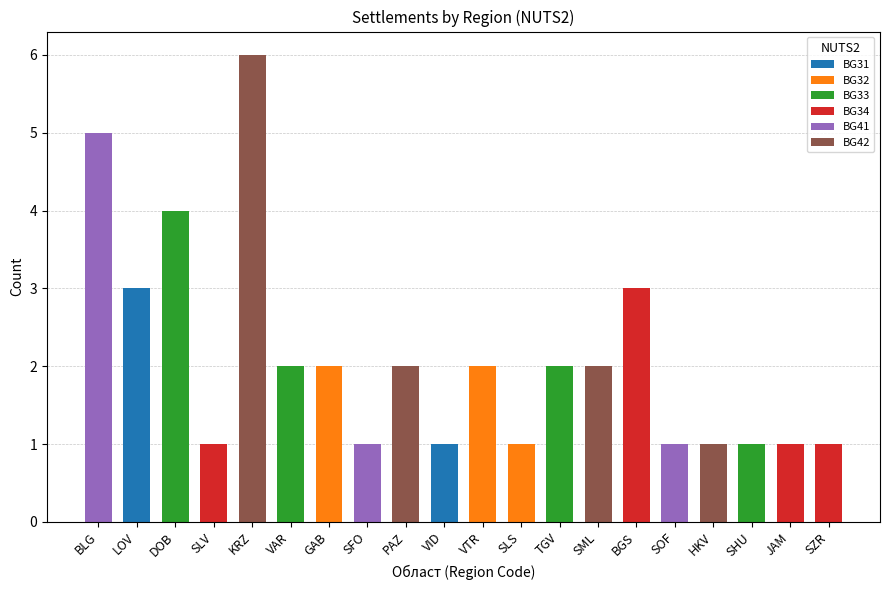

Rank the series at VTR from lowest to highest value.

BG31, BG33, BG34, BG41, BG42, BG32